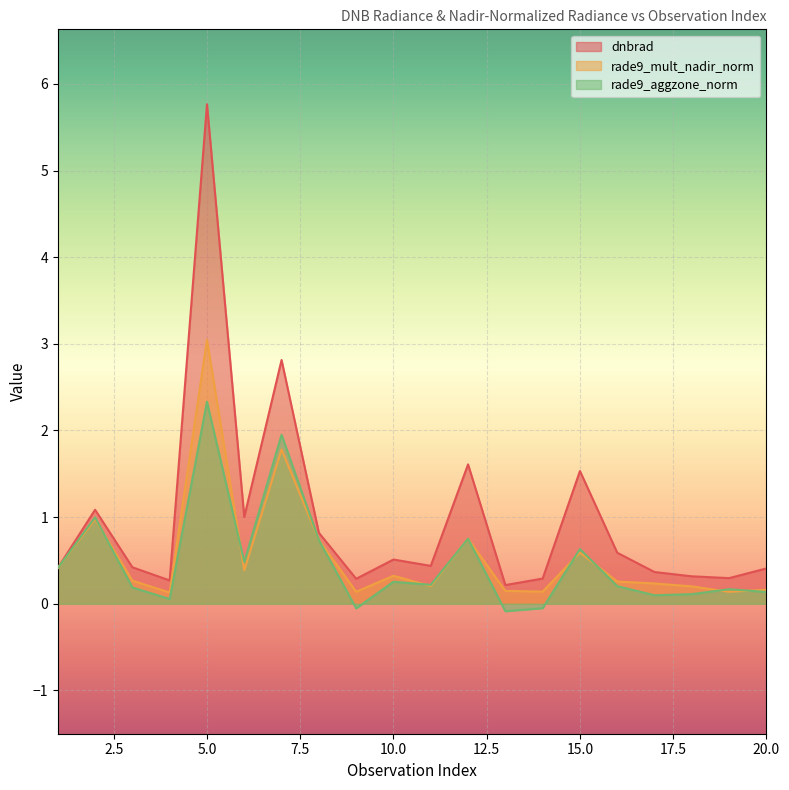

At which label does dnbrad reach its minimum?

13